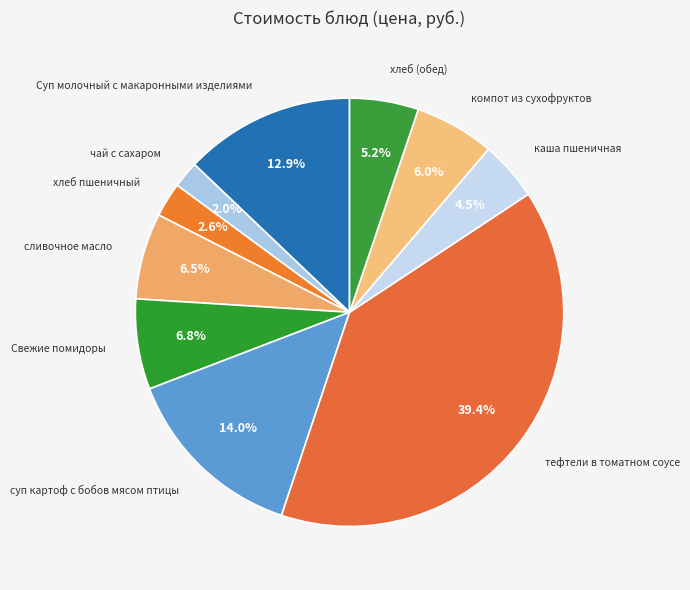

Does чай с сахаром account for over 50% of the chart?

No